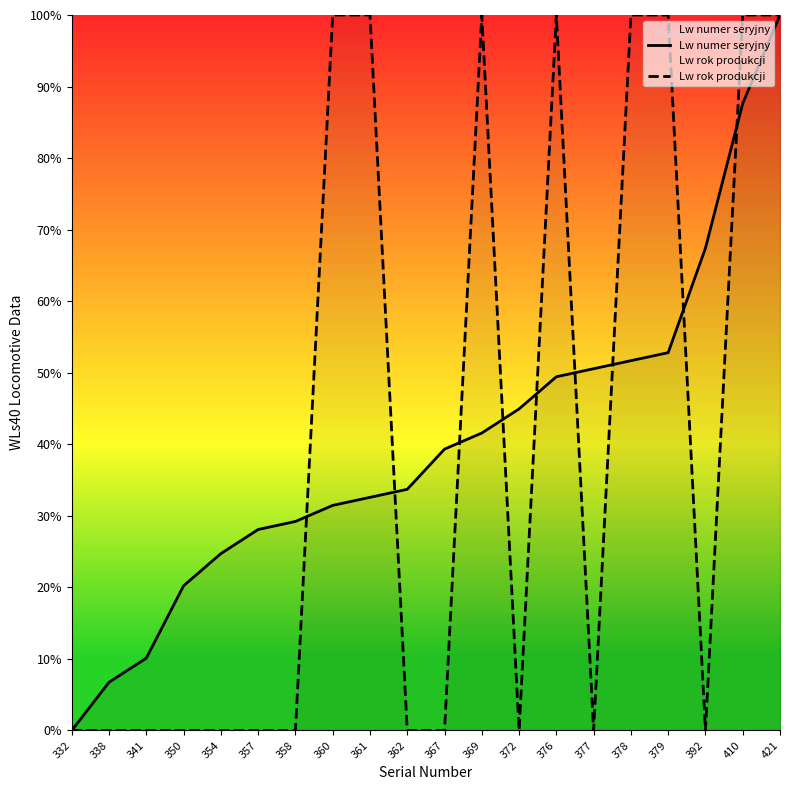

At which category does the chart reach its peak across all series?

421